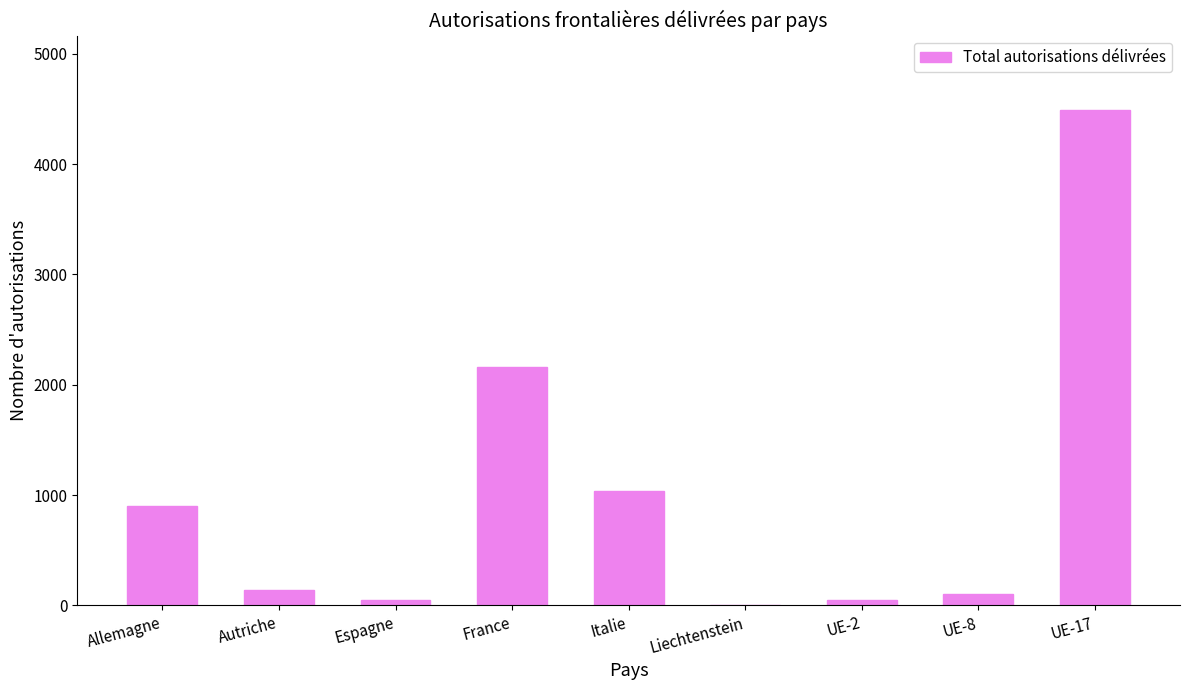

Read the value at UE-8, to the nearest 50.

100